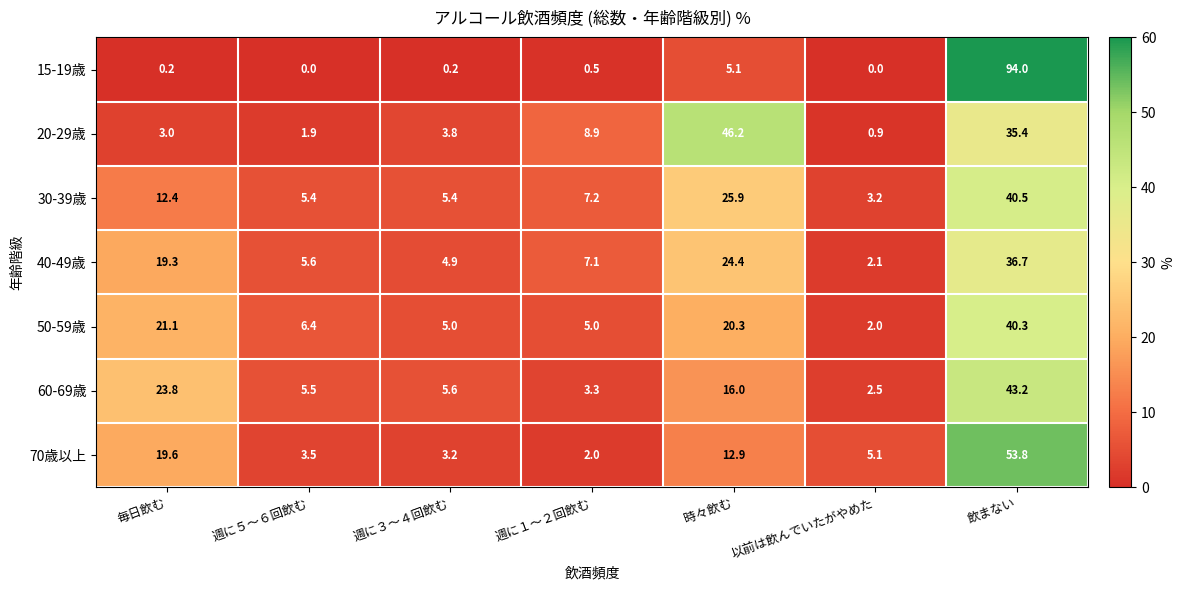

Is the value of 30-39歳 at 以前は飲んでいたがやめた greater than the value of 20-29歳 at 時々飲む?

No